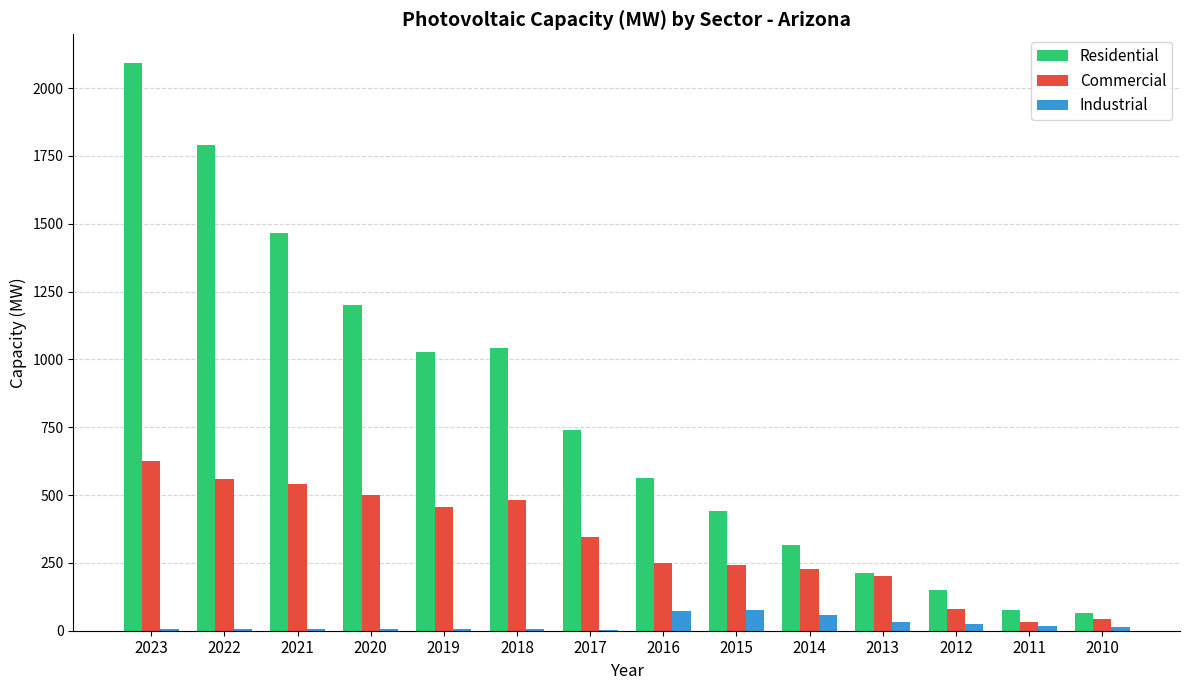

Read the Residential value at 2015.

439.7